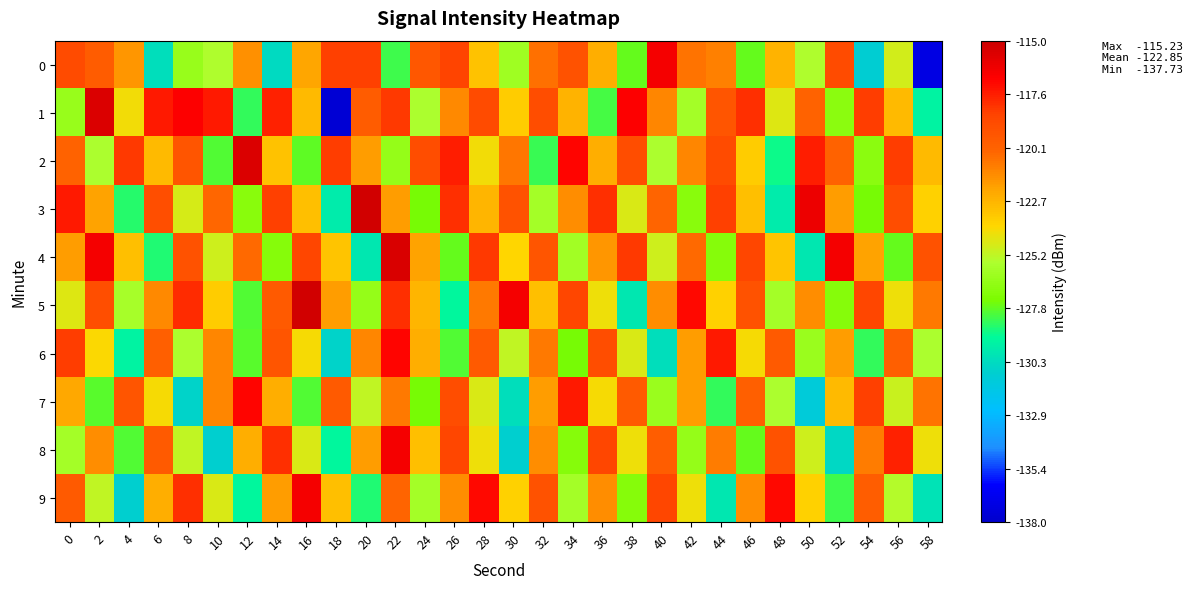

Count the number of data series in this chart.

10